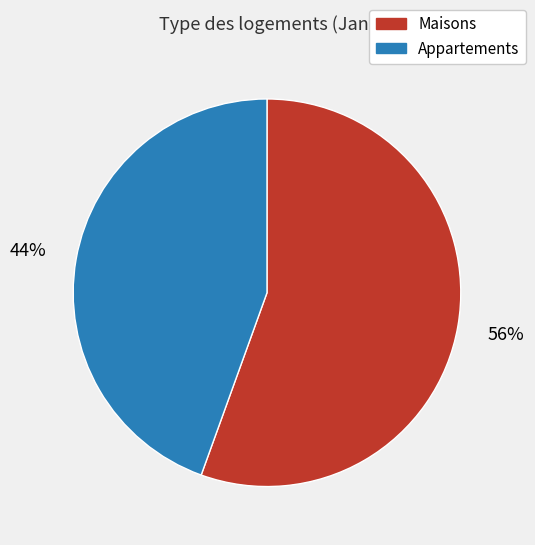

Which category has the smallest portion of the pie?

Appartements